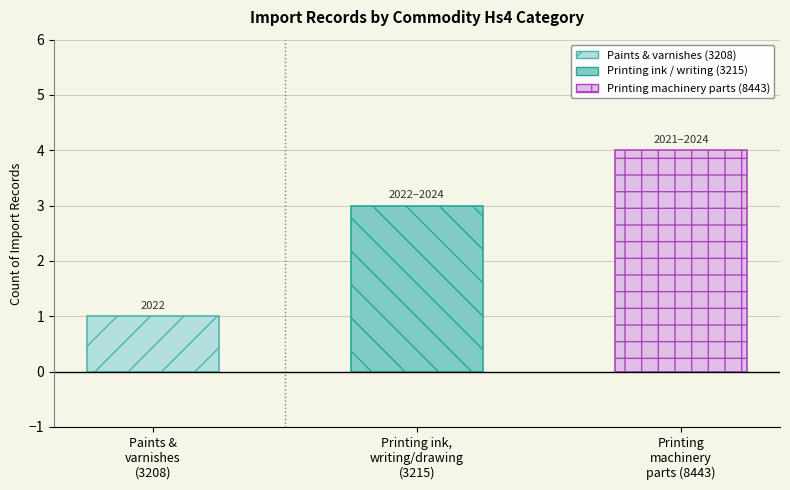

What is the ratio of the value at Printing ink,
writing/drawing
(3215) to the value at Paints &
varnishes
(3208)?

3.0